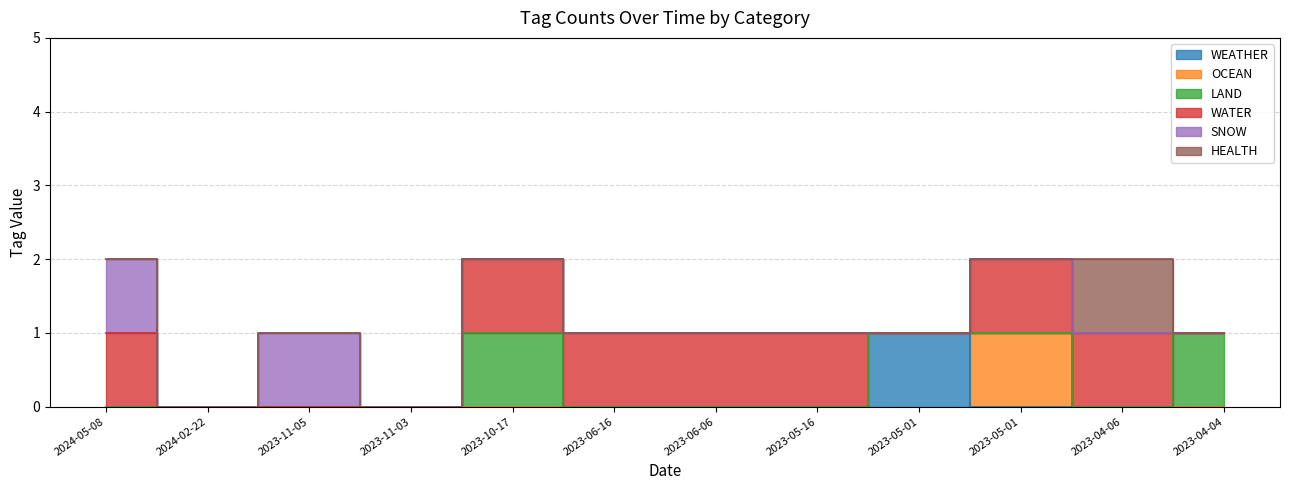

Is the value of WATER at 2023-04-06 greater than the value of SNOW at 2023-11-03?

Yes